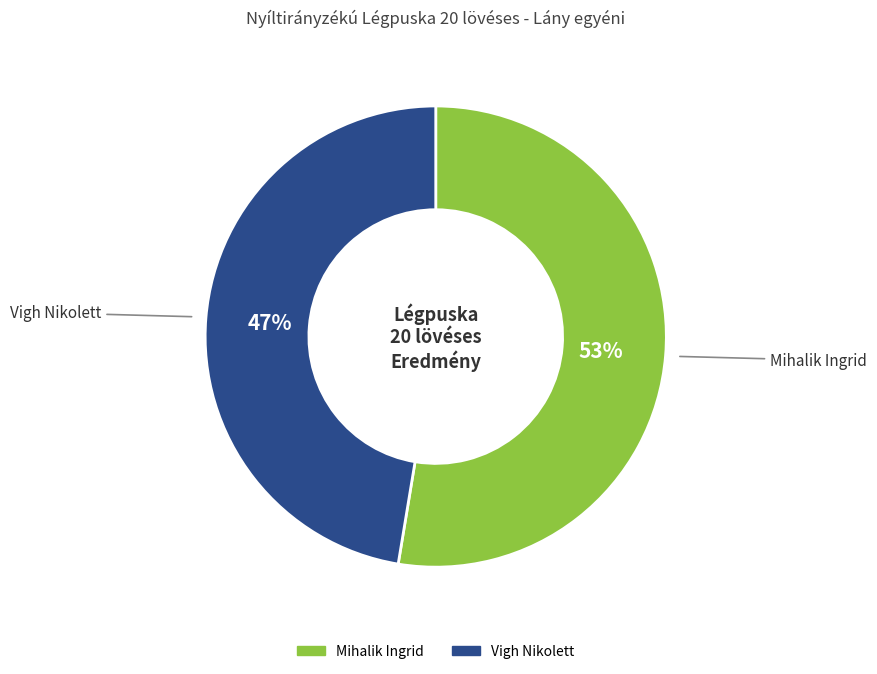

Which has a higher value, Vigh Nikolett or Mihalik Ingrid?

Mihalik Ingrid